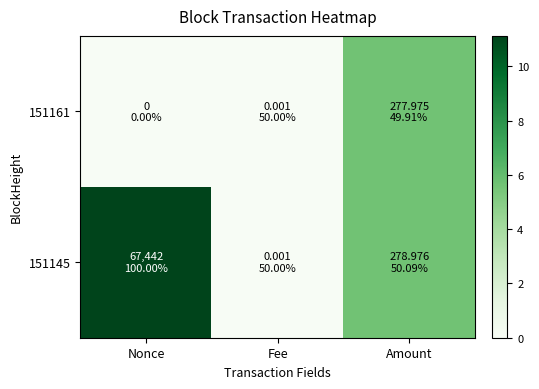

List the series in order of their peak value, lowest first.

151161, 151145